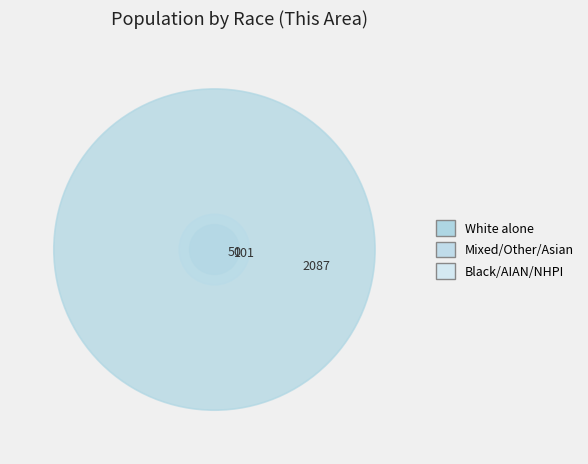

Does American Indian and Alaska Native account for over 50% of the chart?

No